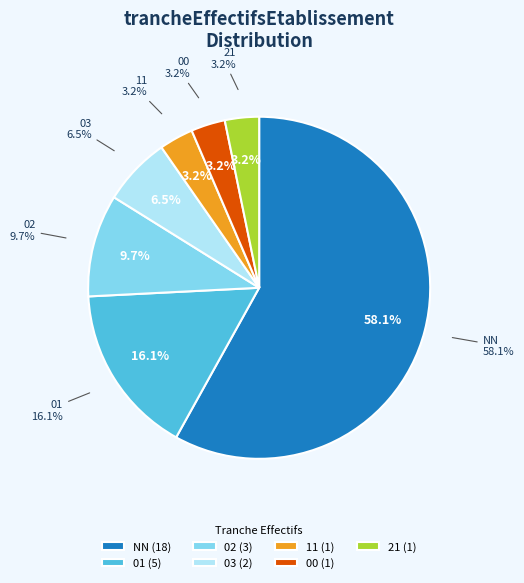

What percentage do 03 and 21 together represent?

9.7%